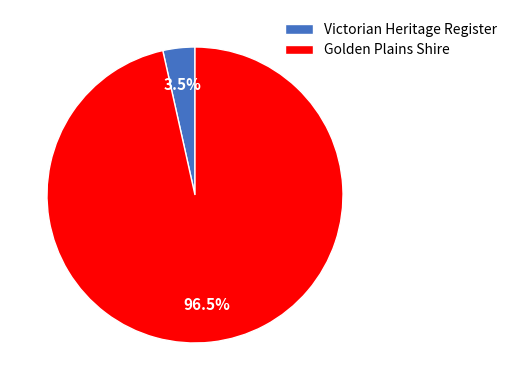

How many slices are in this pie chart?

2